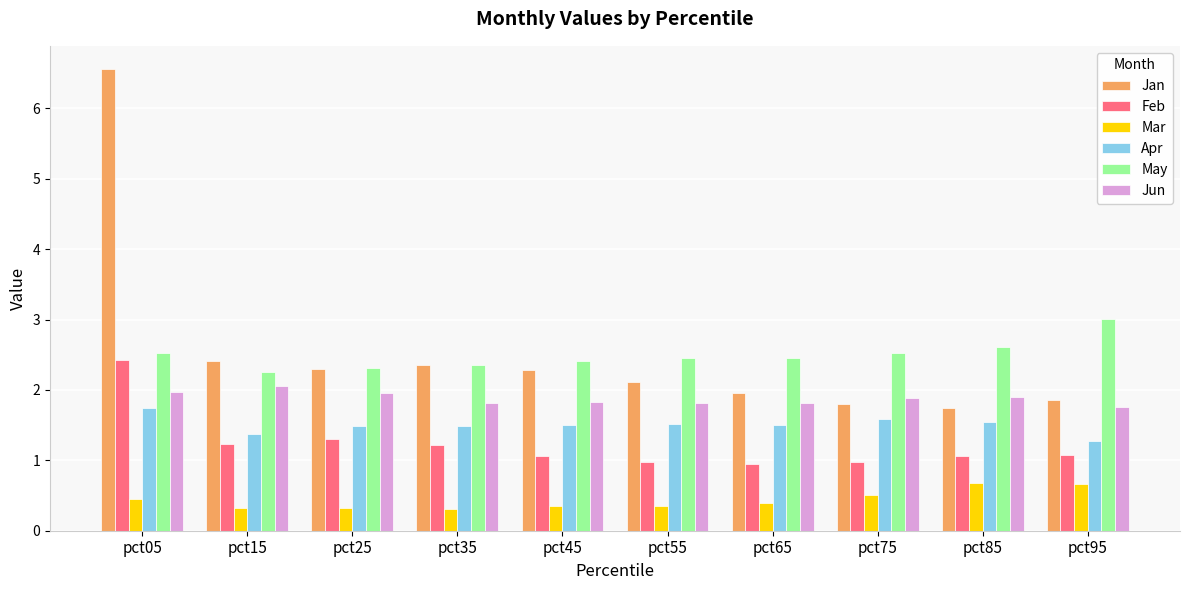

Are the bars horizontal?

No